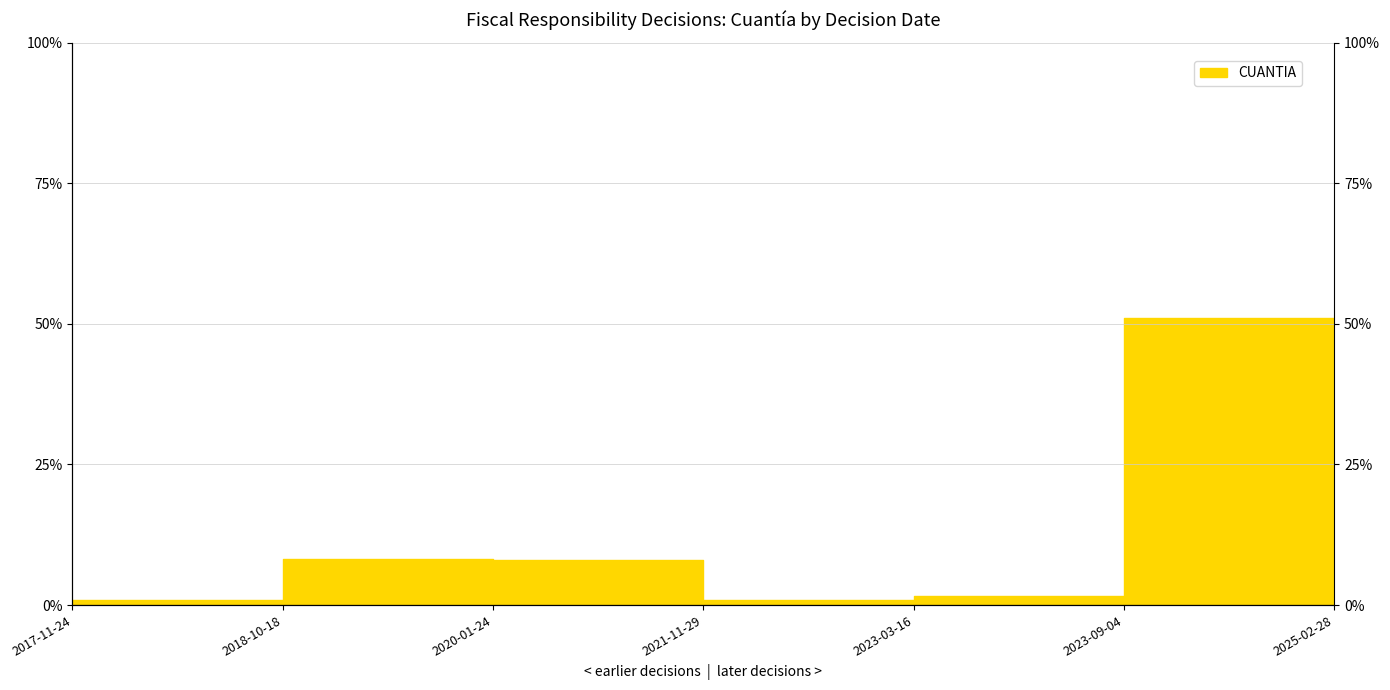

Approximately how many times larger is the value at 2025-02-28 compared to 2023-09-04?

0.6